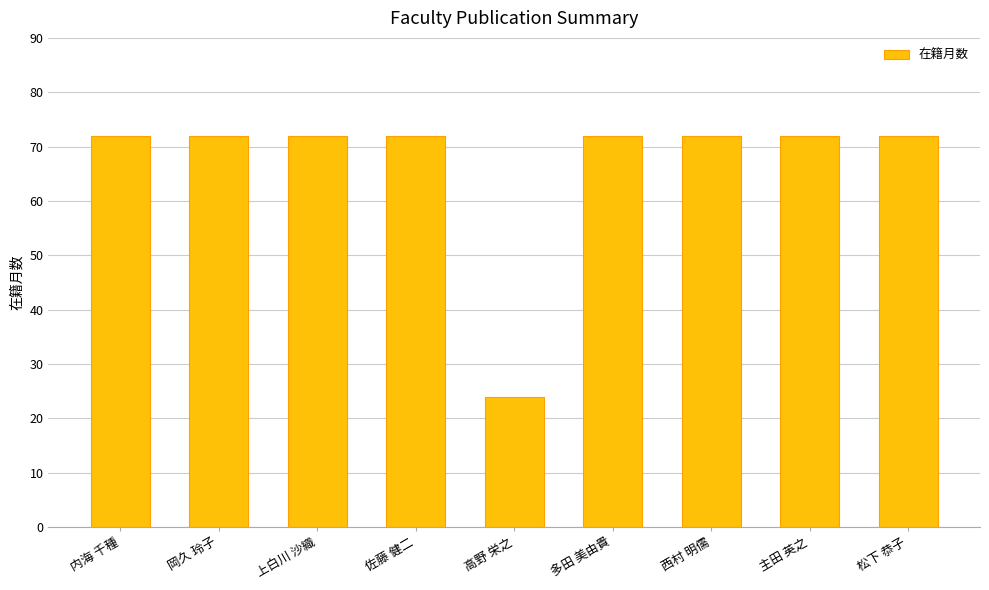

What is the ratio of the value at 高野 栄之 to the value at 佐藤 健二?

0.3